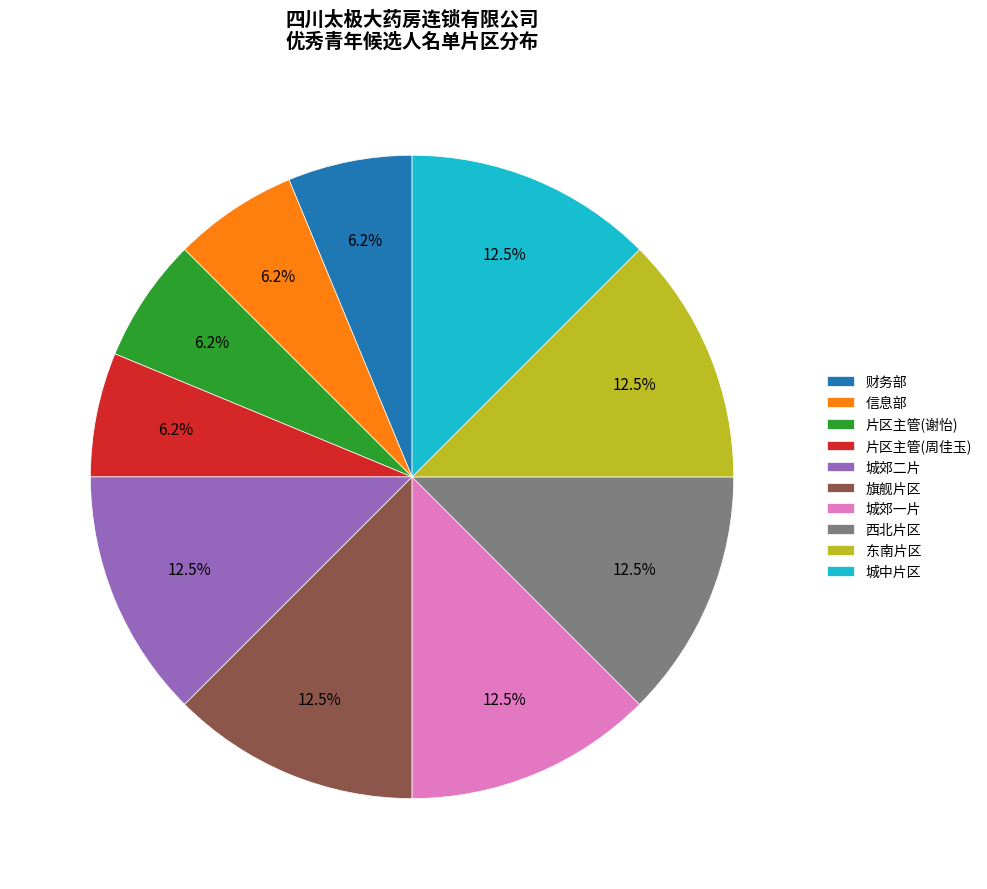

Does any single category account for the majority?

No